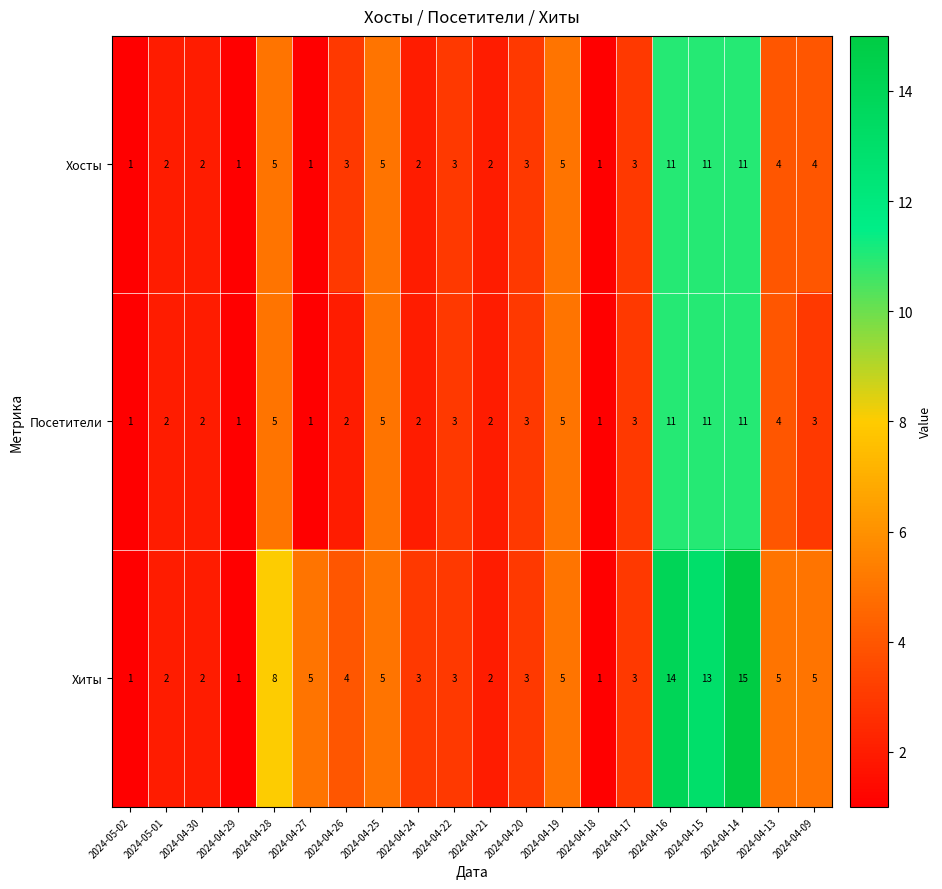

What is the greatest value displayed?

15